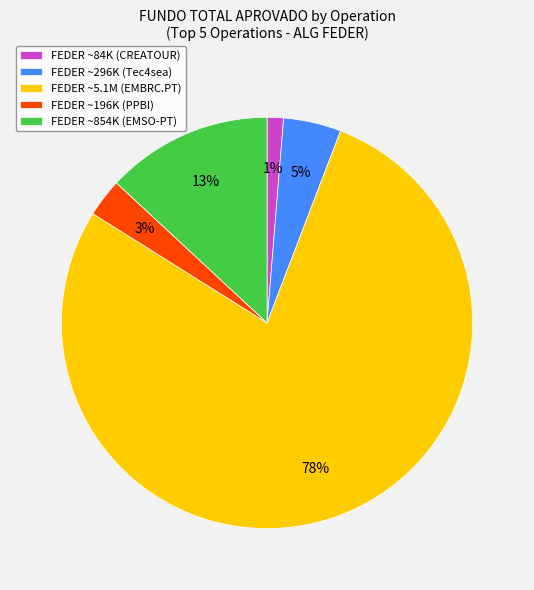

To the nearest percent, what is the average slice percentage?

20%